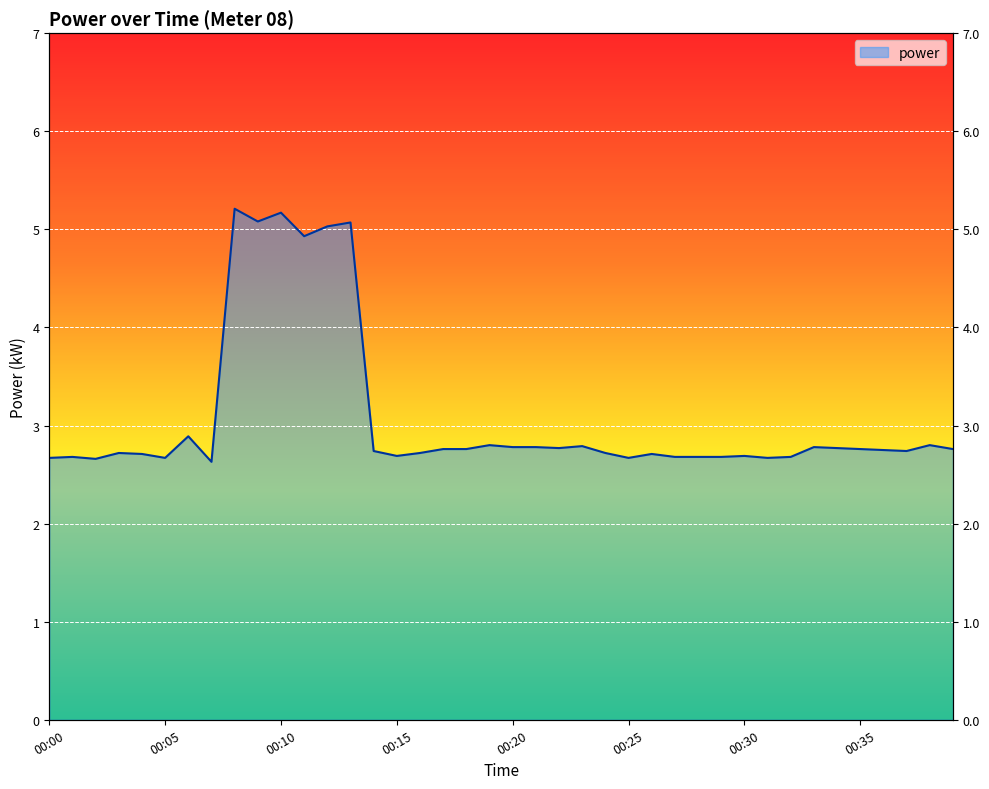

List the labels in order of value, largest first.

00:08, 00:10, 00:09, 00:13, 00:12, 00:11, 00:06, 00:19, 00:38, 00:23, 00:20, 00:21, 00:33, 00:22, 00:34, 00:17, 00:18, 00:35, 00:39, 00:36, 00:14, 00:37, 00:03, 00:16, 00:24, 00:04, 00:26, 00:15, 00:30, 00:01, 00:27, 00:28, 00:29, 00:32, 00:00, 00:05, 00:25, 00:31, 00:02, 00:07